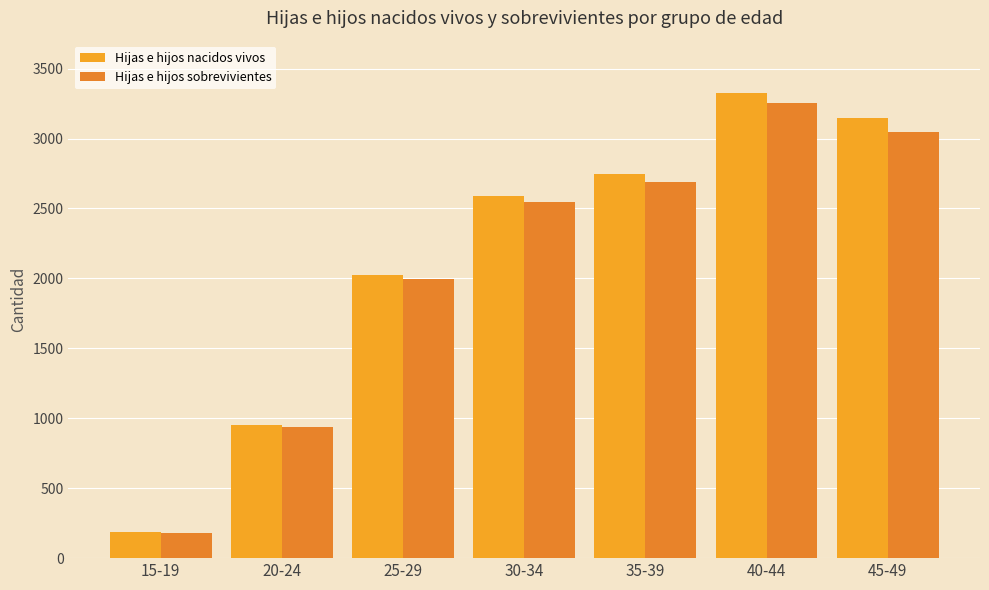

Rank the series at 30-34 from lowest to highest value.

Hijas e hijos sobrevivientes, Hijas e hijos nacidos vivos